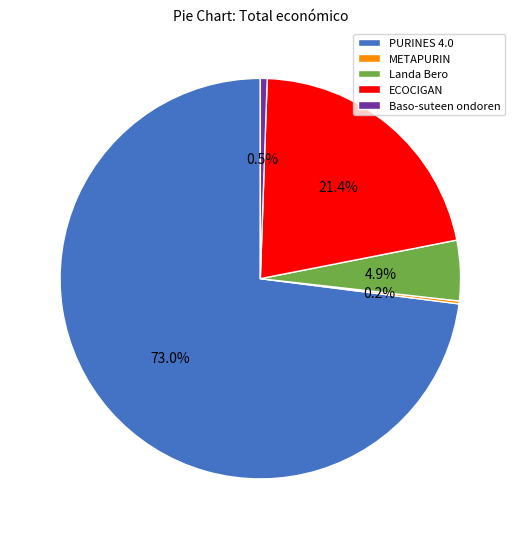

How much of the chart is everything except ECOCIGAN?

78.6%